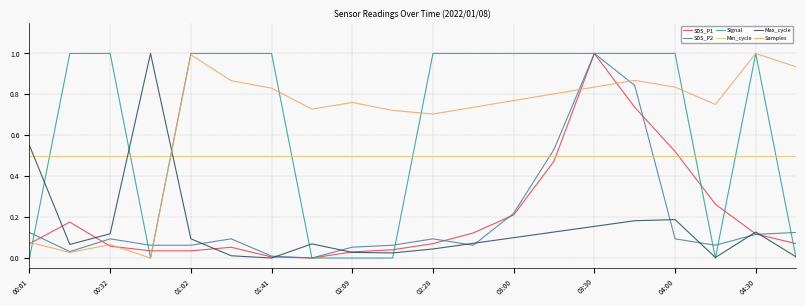

What is the sum of all Max_cycle values?

3.0